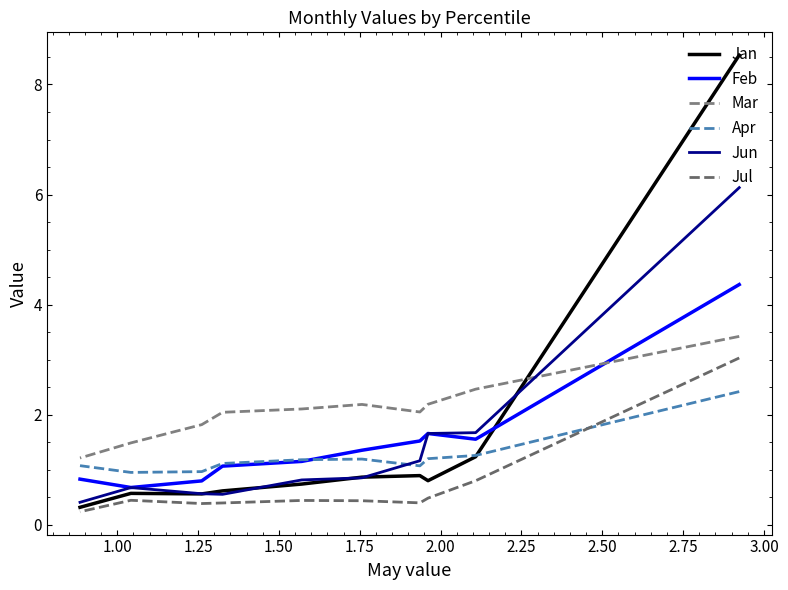

The value of Jul at 1.00 is 0.3. True or false?

False